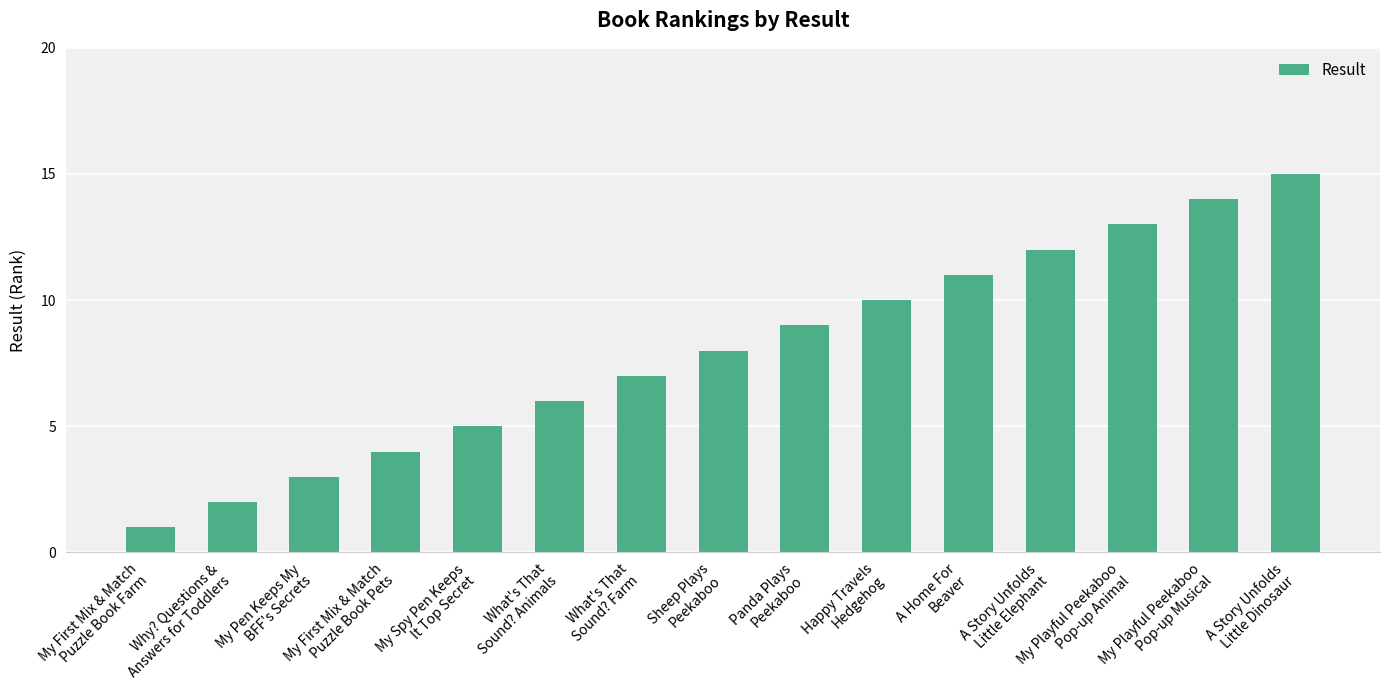

Approximately how many times larger is the value at My First Mix & Match
Puzzle Book Farm compared to Happy Travels
Hedgehog?

0.1